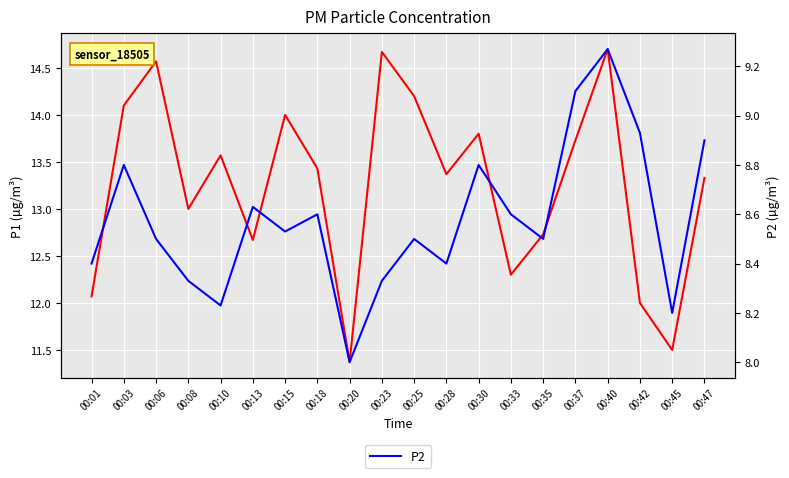

What is the sum of the P2 values at 00:30 and 00:47?

17.7